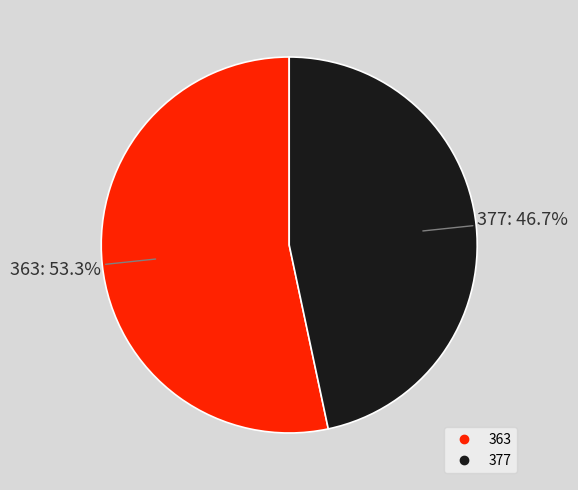

The 363 slice represents 53% of the pie. True or false?

True